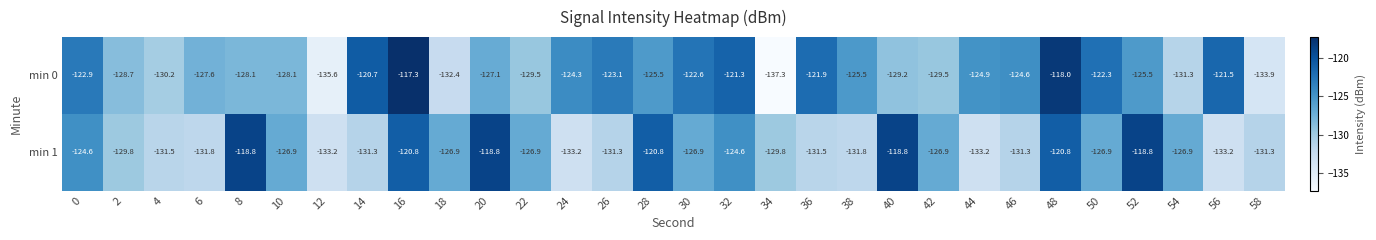

How many values in the min 1 series are below -126?

21